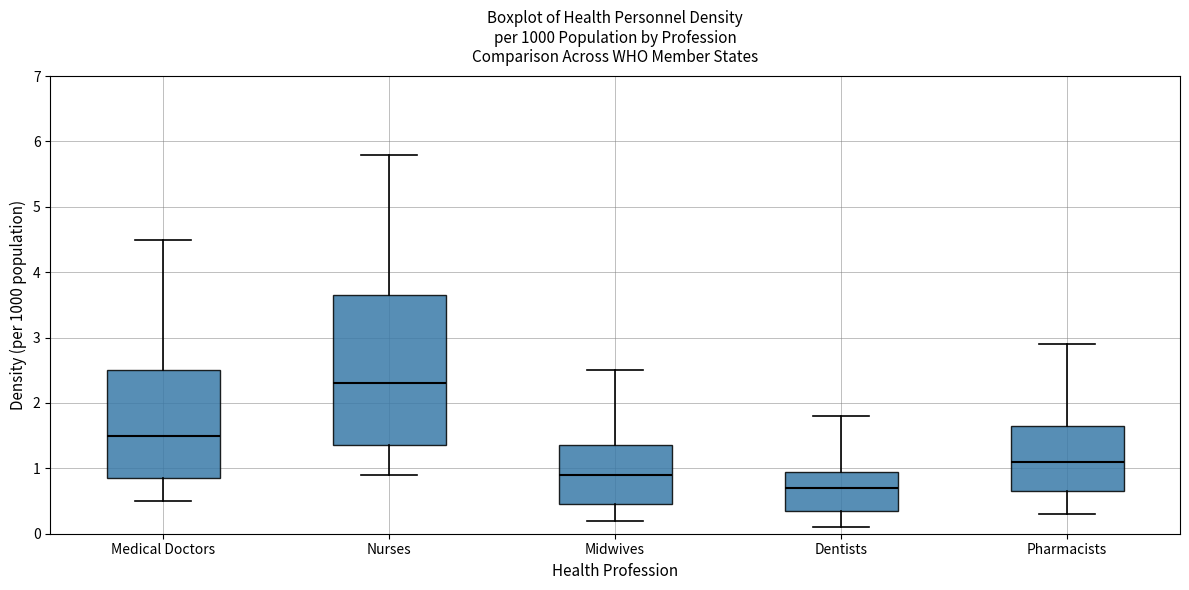

Which box is the tallest, from its lower edge to its upper edge?

Nurses